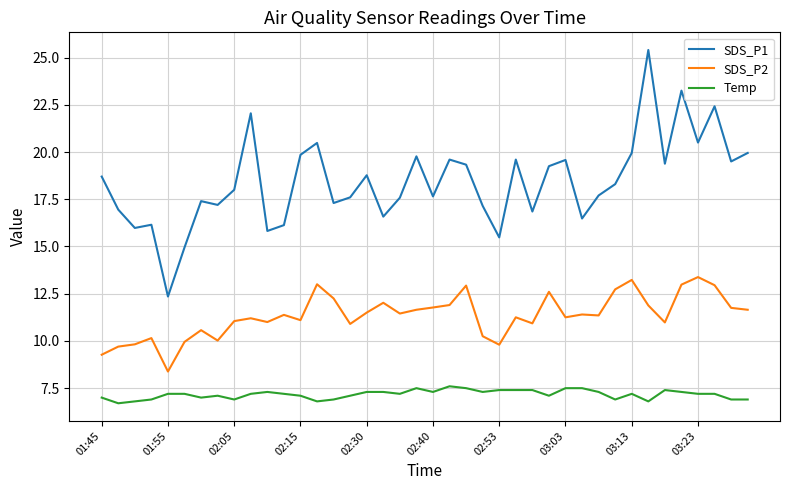

Rank the series by their average value, from highest to lowest.

SDS_P1, SDS_P2, Temp